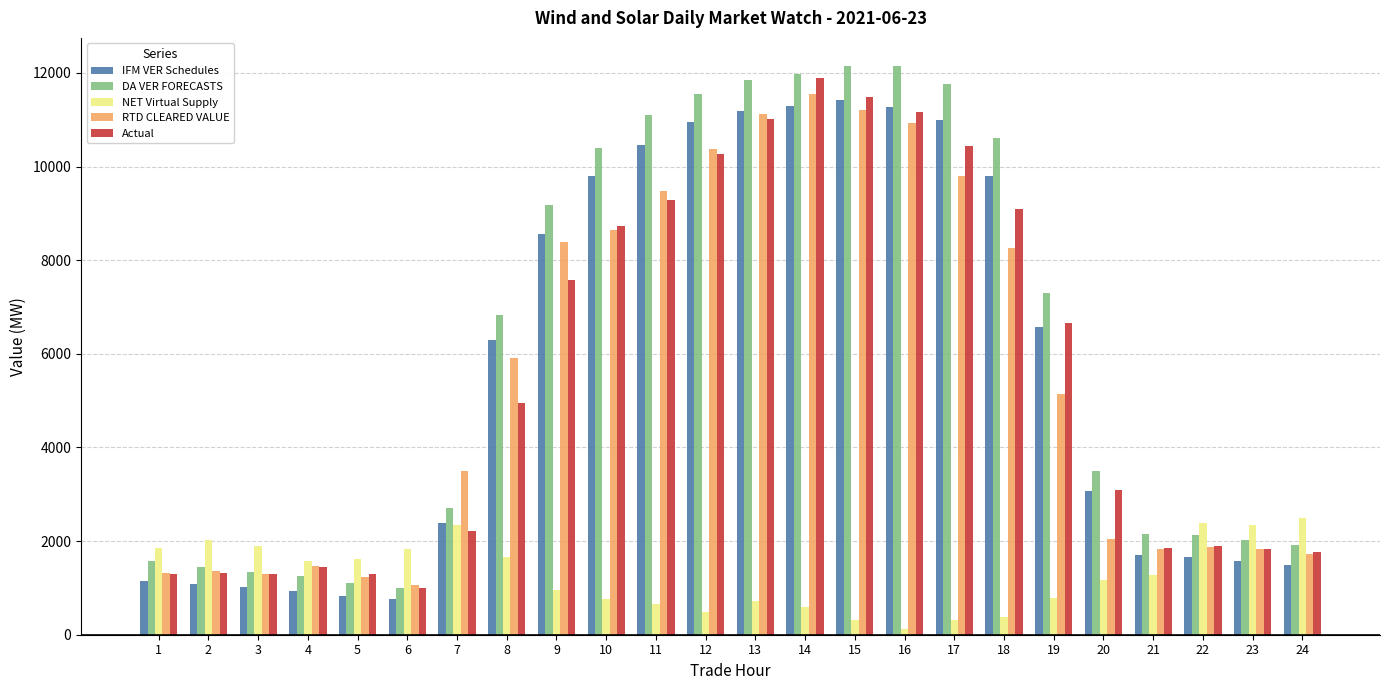

What is the sum of the DA VER FORECASTS values at 11 and 7?

13819.8